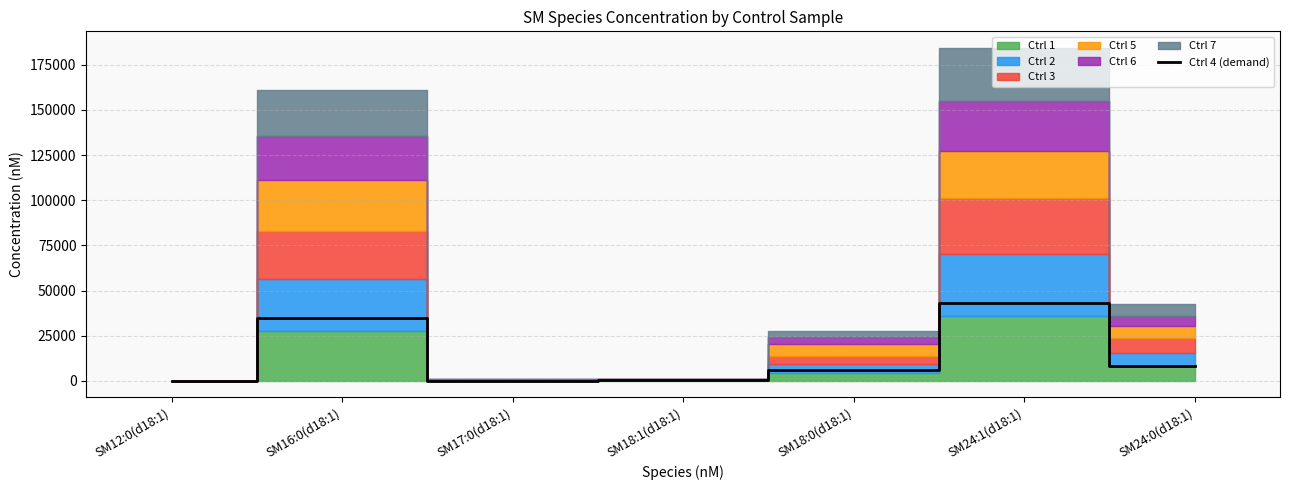

Where is the first local minimum?

SM17:0(d18:1)